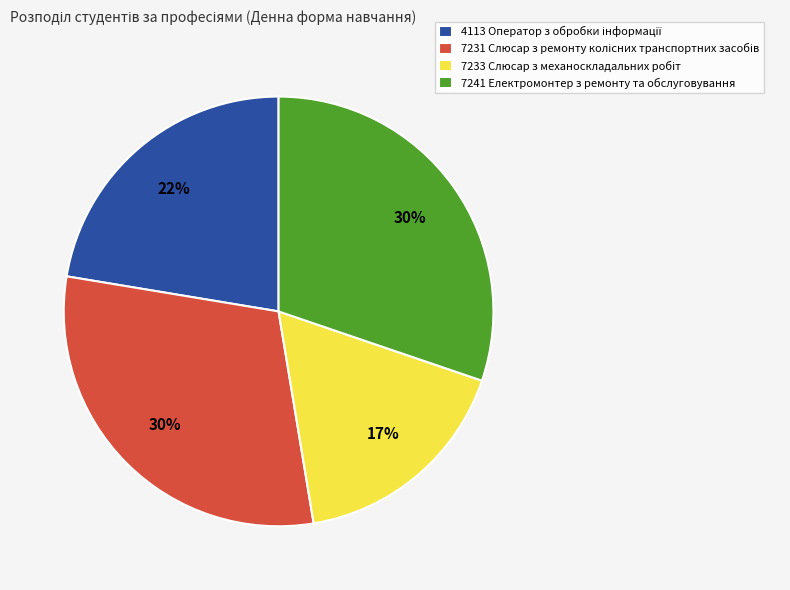

Is there any slice that represents more than half of the pie?

No